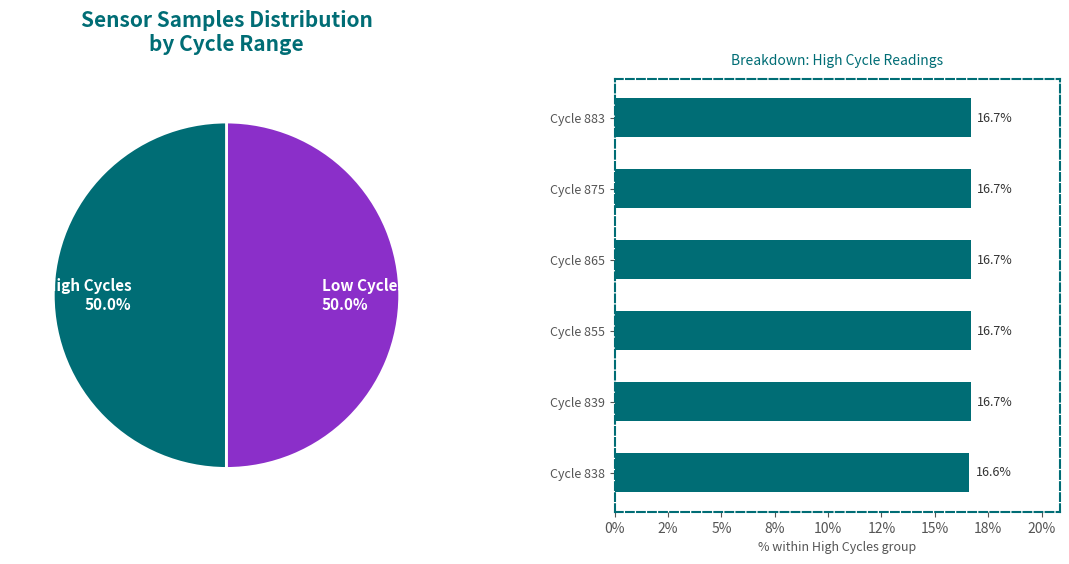

Is it true that Cycle 865 is 8% of the pie?

False